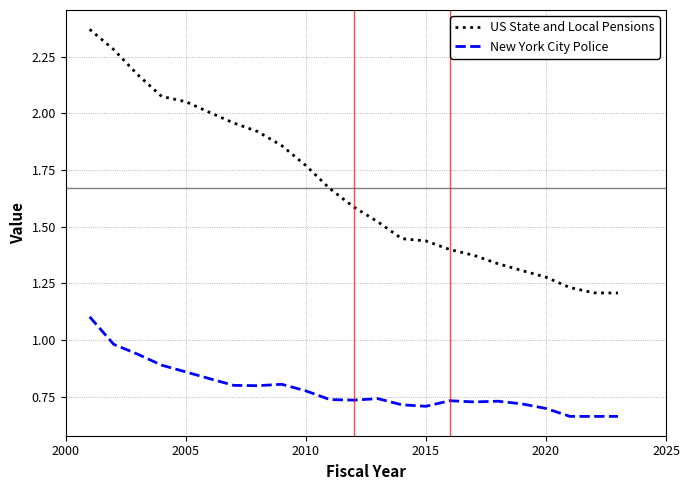

List the series in order of their peak value, lowest first.

New York City Police, US State and Local Pensions